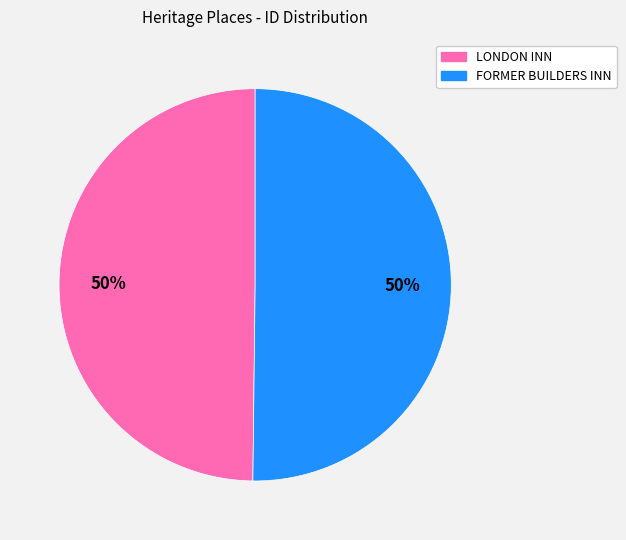

To the nearest percent, what is the average slice percentage?

50%